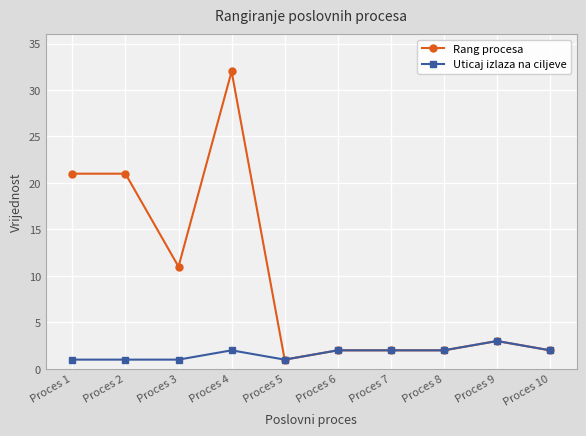

What is the lowest value of the Uticaj izlaza na ciljeve series?

1